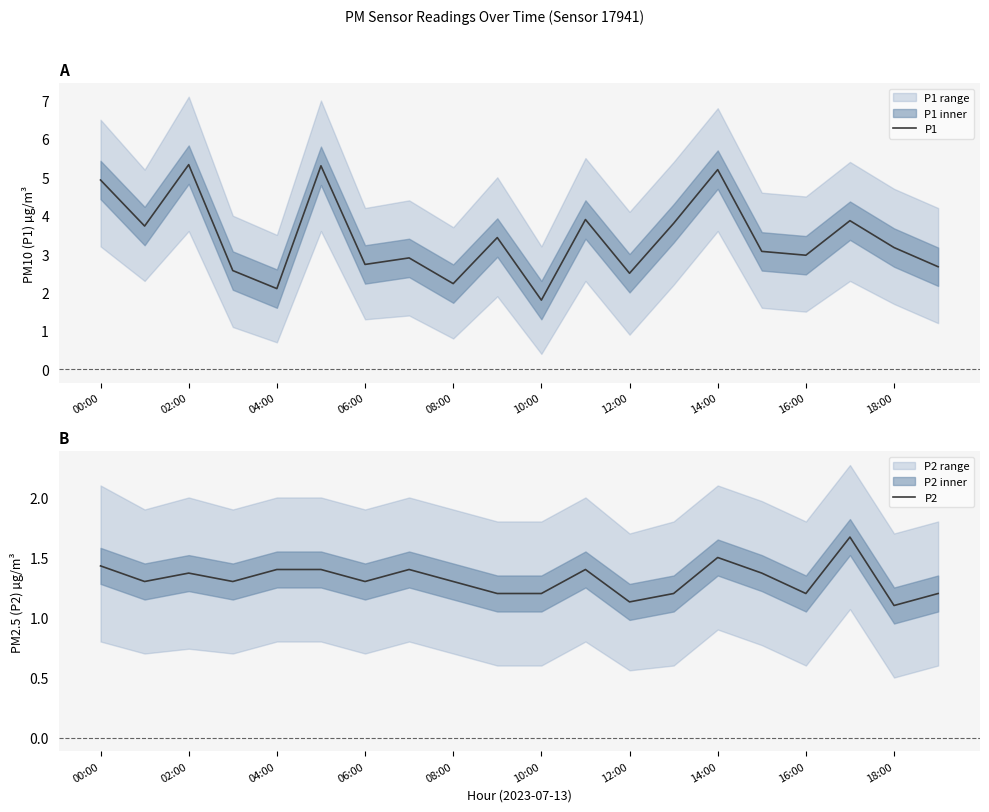

What is the smallest value displayed?

1.1